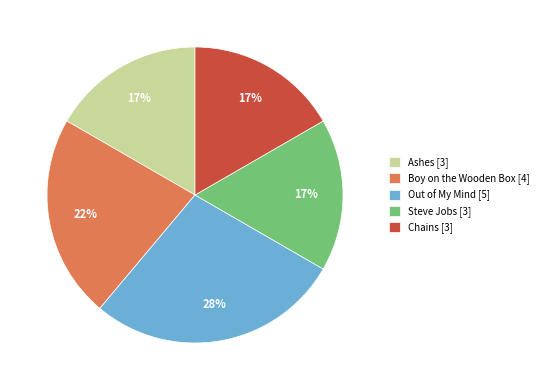

To the nearest percent, what is the average slice percentage?

20%